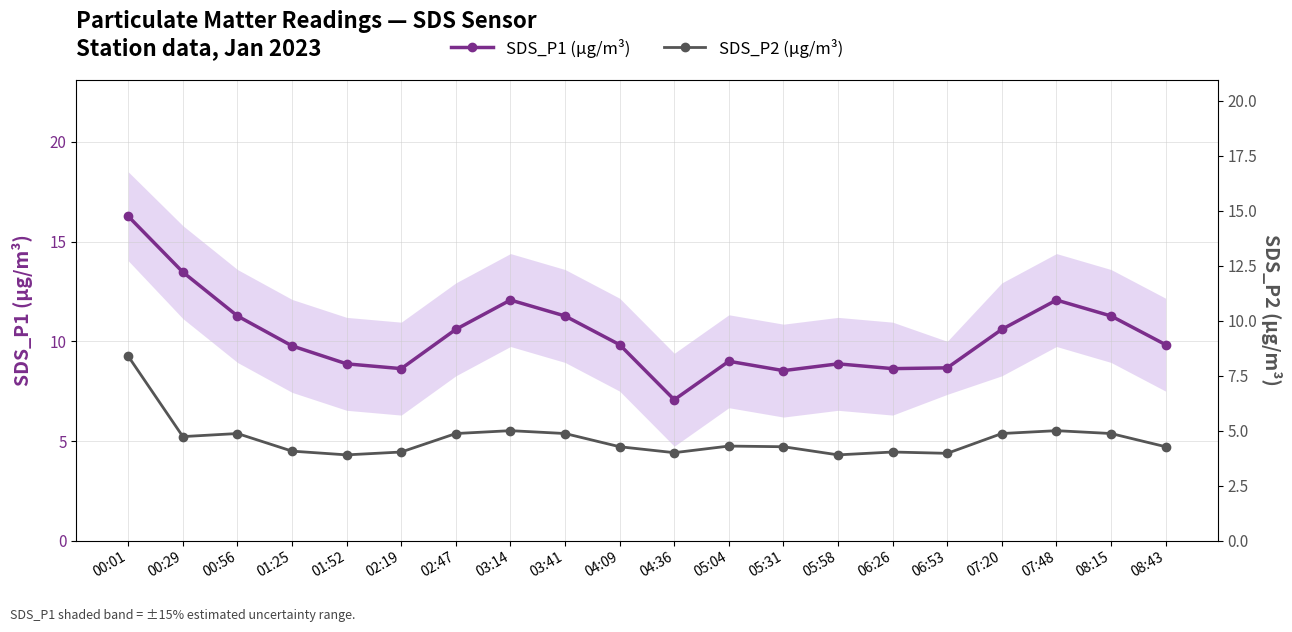

List the labels in order of SDS_P2 (μg/m³) value, largest first.

00:01, 03:14, 07:48, 00:56, 02:47, 03:41, 07:20, 08:15, 00:29, 05:04, 04:09, 05:31, 08:43, 01:25, 02:19, 06:26, 04:36, 06:53, 01:52, 05:58